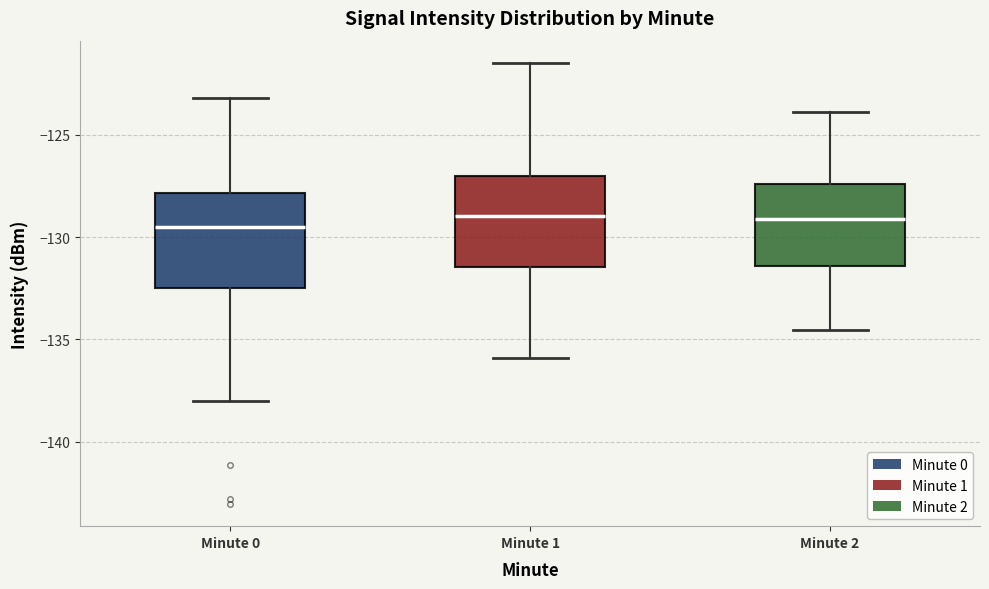

Reading left to right, transcribe this box plot: for each box, give where its median line is, the range the box spans, and where its two whiskers end, as read against the y-axis. The values are not printed on the chart, so give them approximately, as read against the axis.

Minute 0: median -129.5, box -132.5 to -128.0, whiskers -138.0 to -123.0
Minute 1: median -129.0, box -131.5 to -127.0, whiskers -136.0 to -121.5
Minute 2: median -129.0, box -131.5 to -127.5, whiskers -134.5 to -124.0